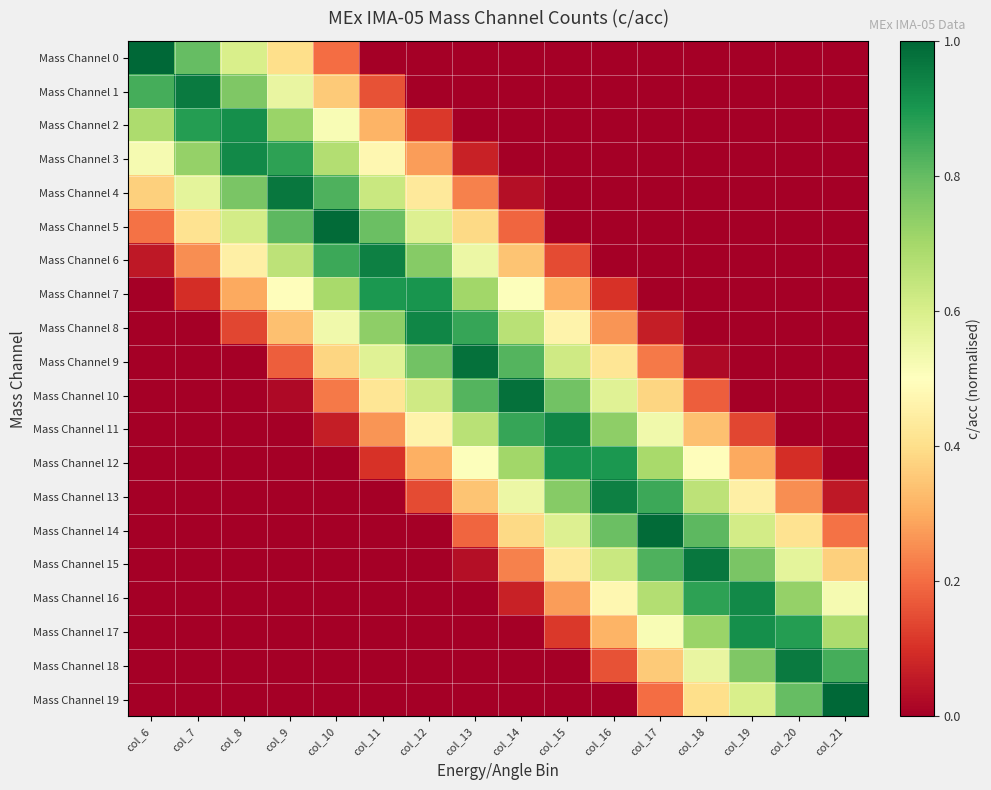

At how many categories does at least one series exceed 0?

16